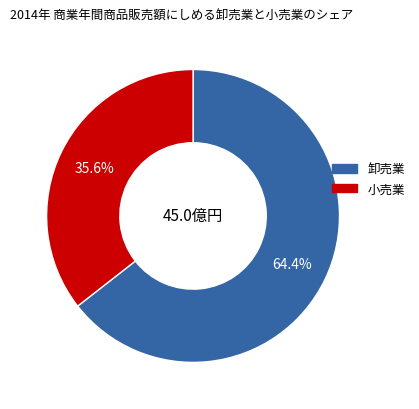

Is there a majority slice in this chart?

Yes